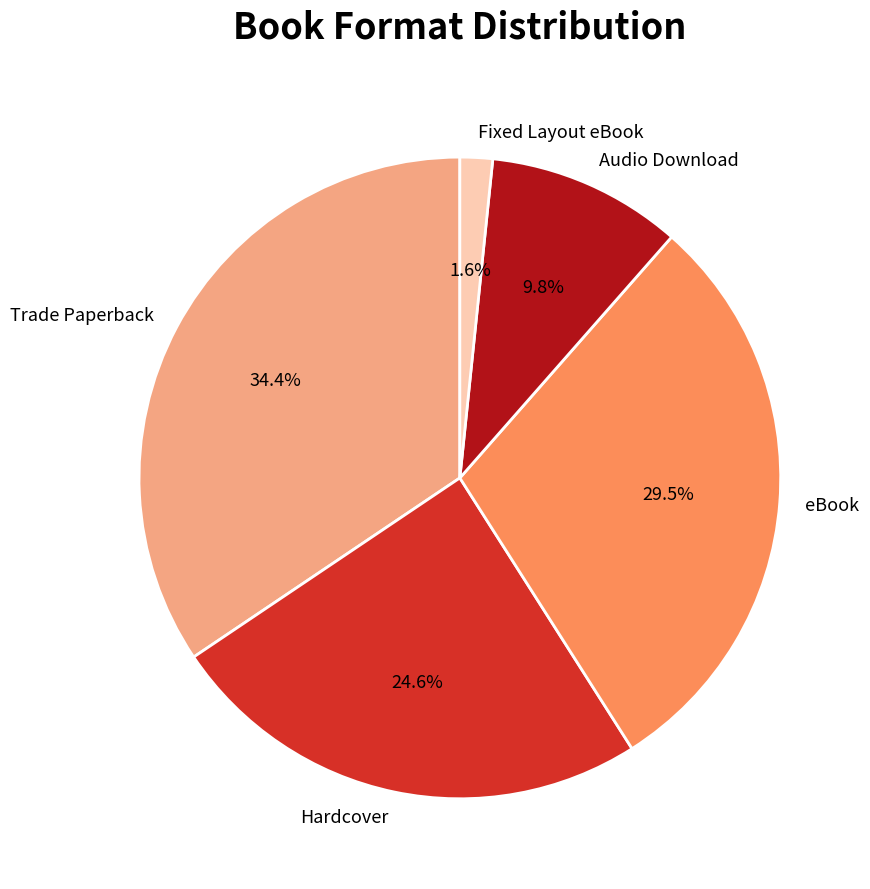

Is it true that Audio Download is 15% of the pie?

False